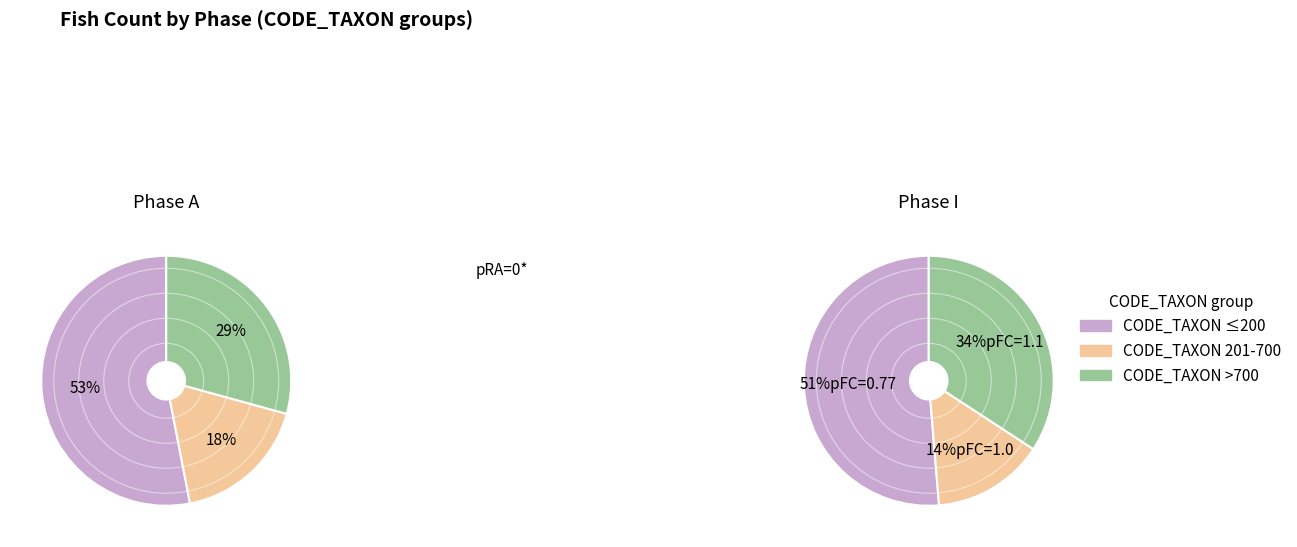

Is 3 the majority of the pie?

No